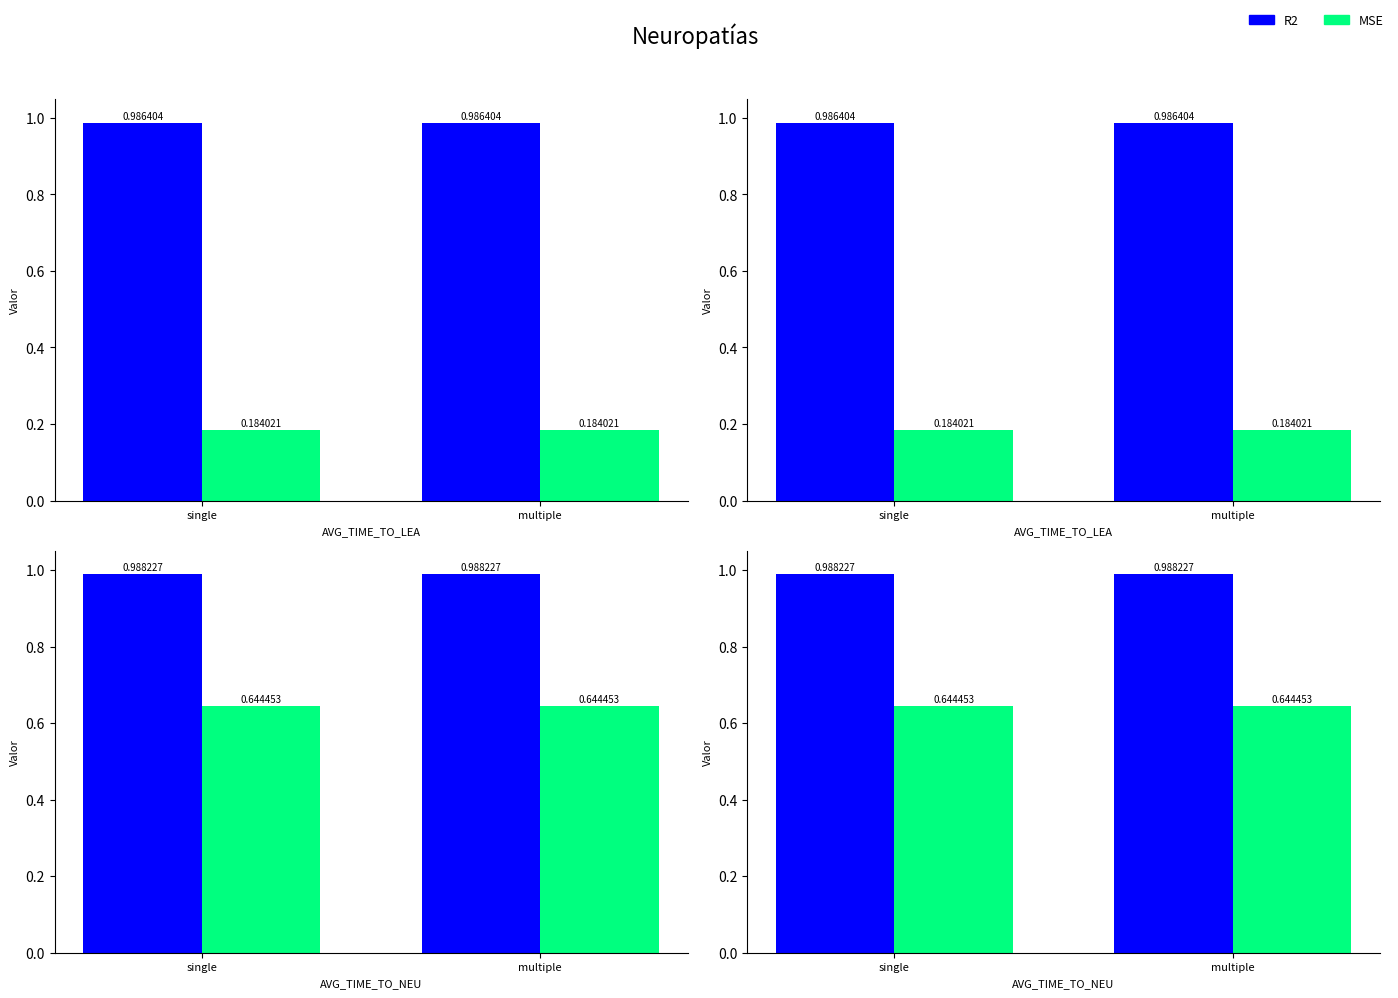

How many bars are there in each group?

2